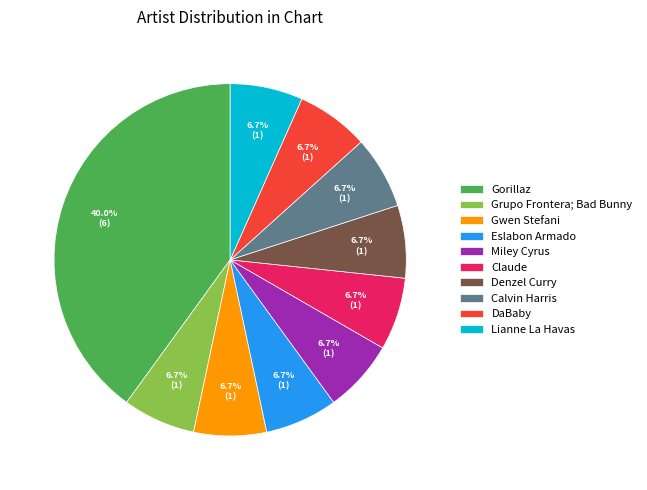

The Claude slice represents 7% of the pie. True or false?

True